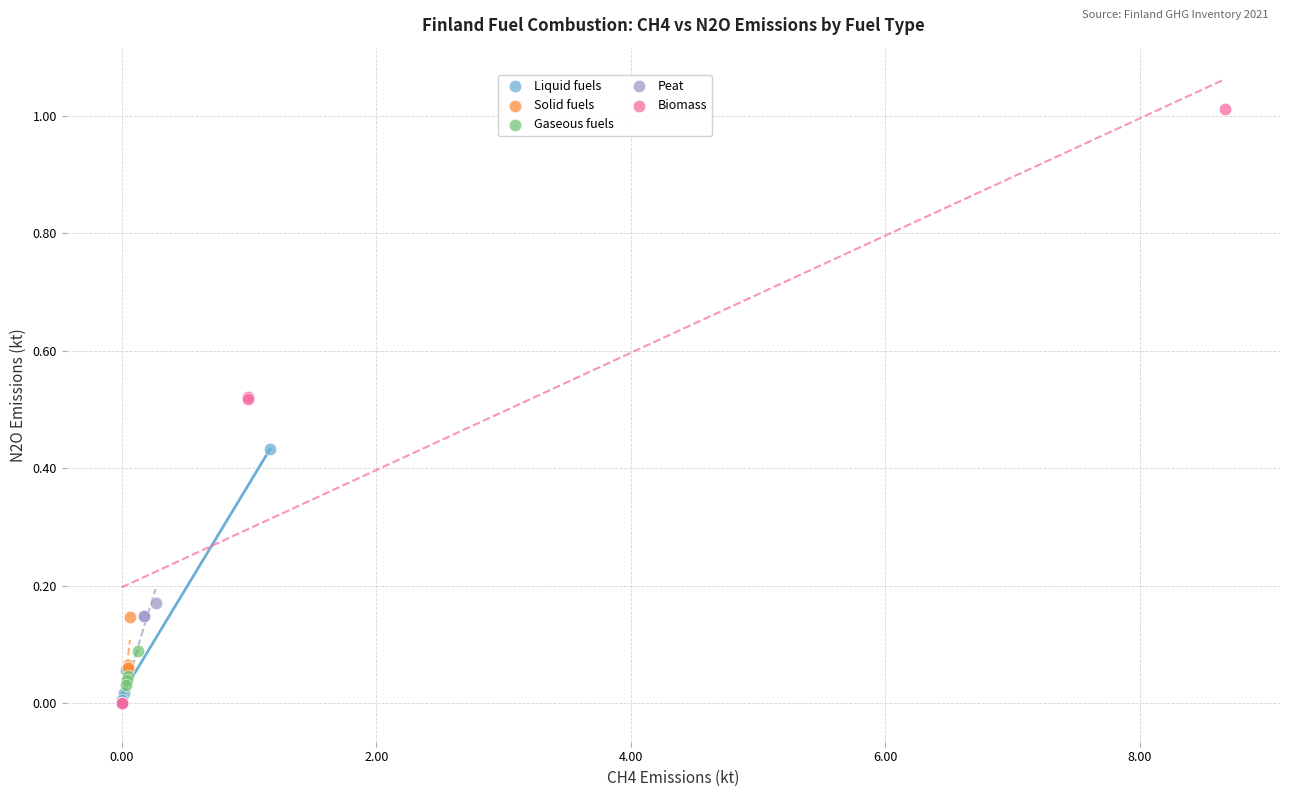

Which series reaches the maximum Y coordinate?

Biomass